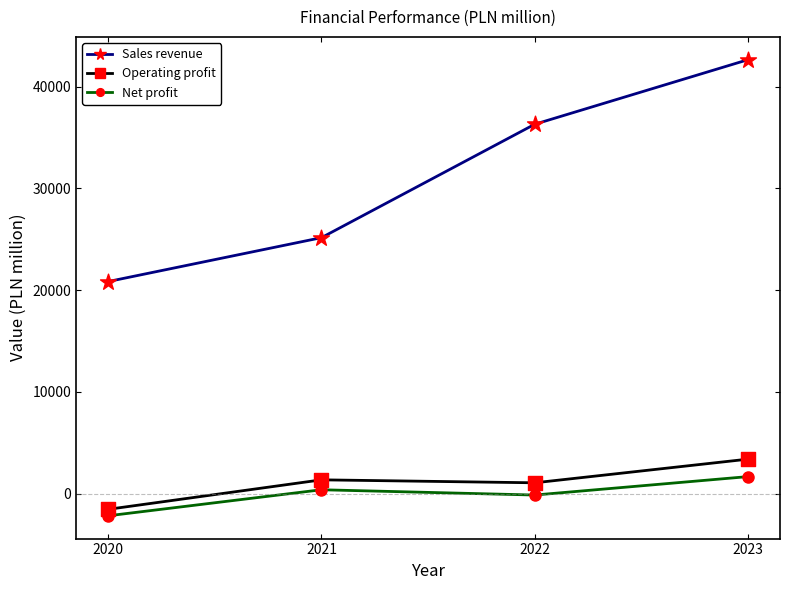

Which series has the largest total across all categories?

Sales revenue